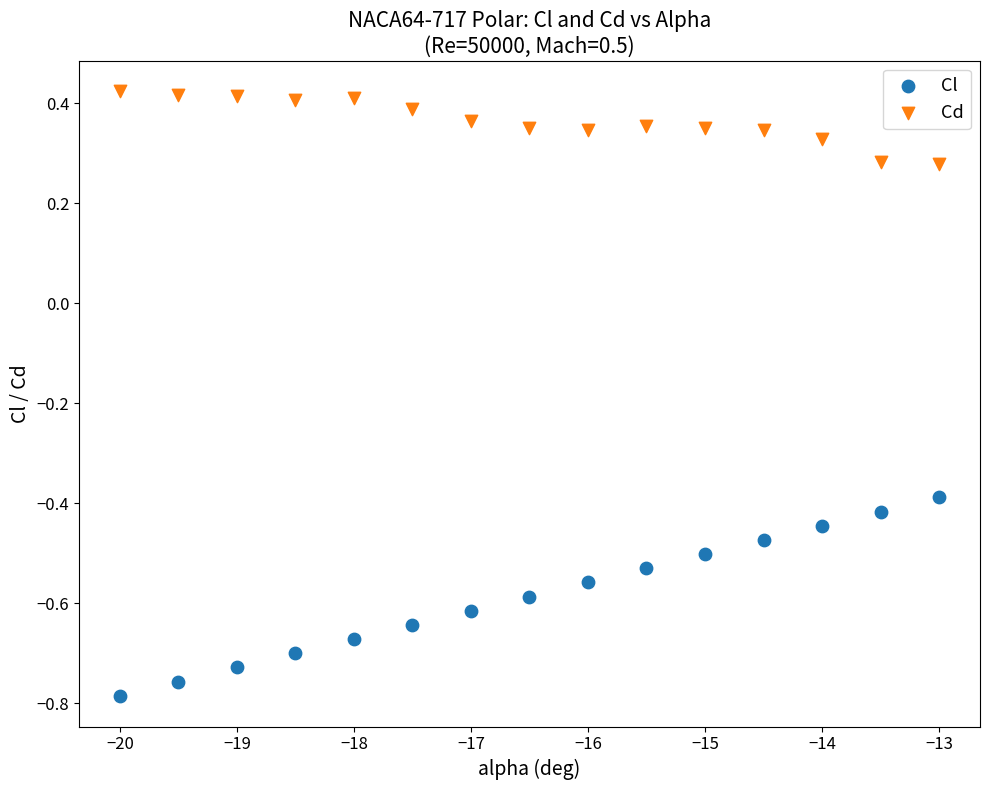

Across all data points, what is the range of Y values (max minus min)?

1.2